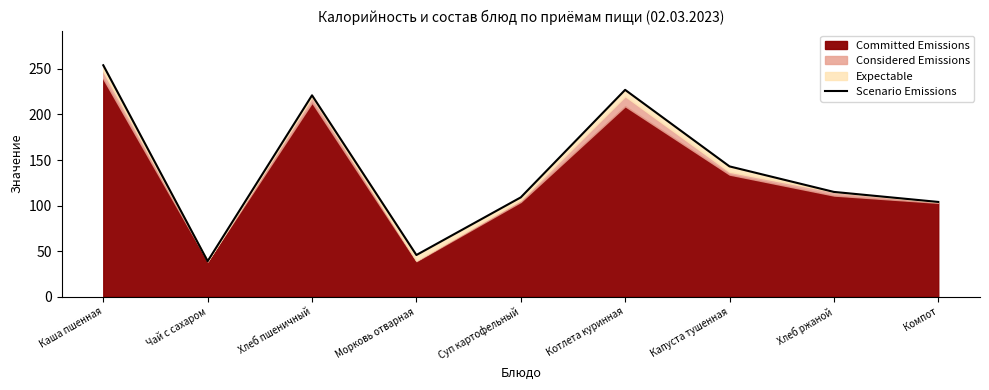

At which label is the value closest to 146?

Капуста тушенная